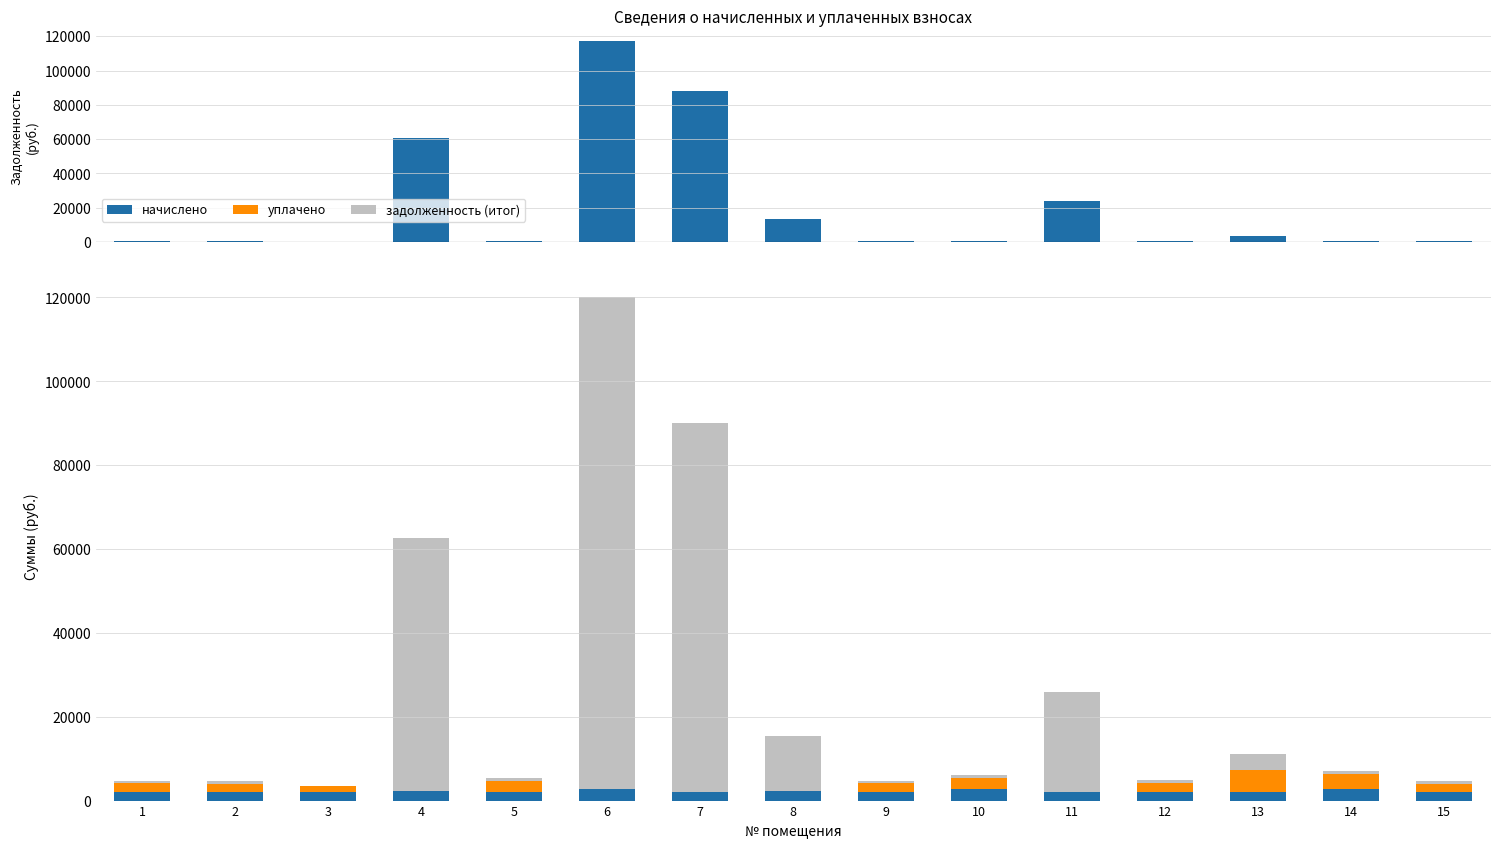

Rank the series at 7 from highest to lowest value.

задолженность, задолженность (итог), начислено, уплачено